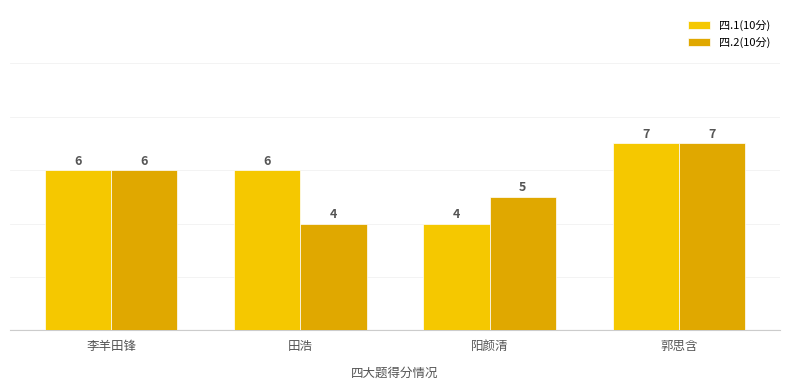

What is the label of the 2nd bar from the right?

阳颜清